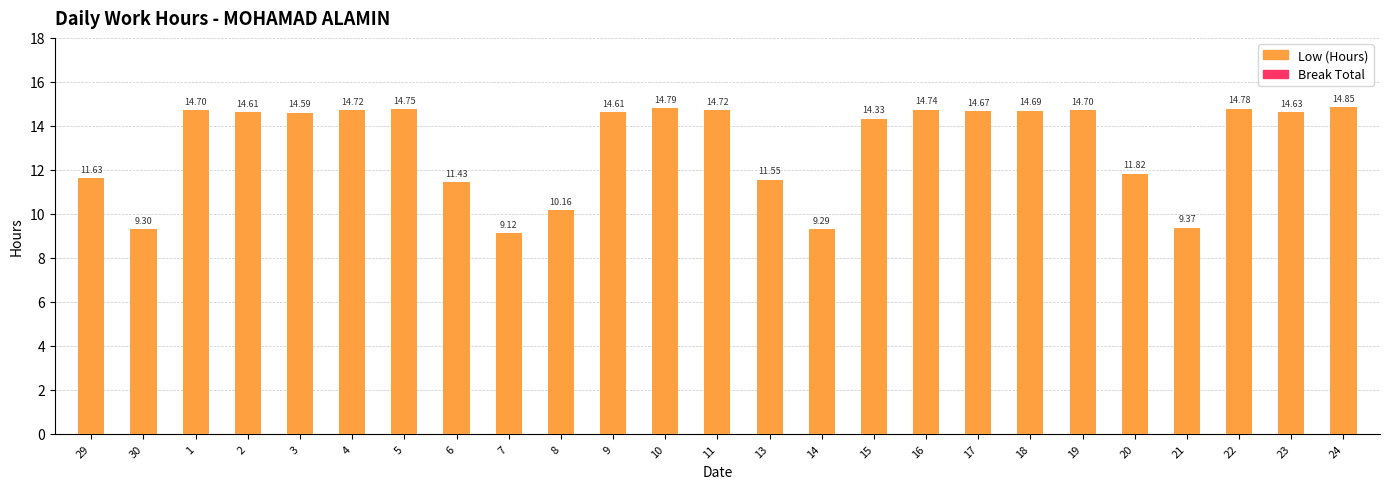

Between 1 and 16, which is larger?

16